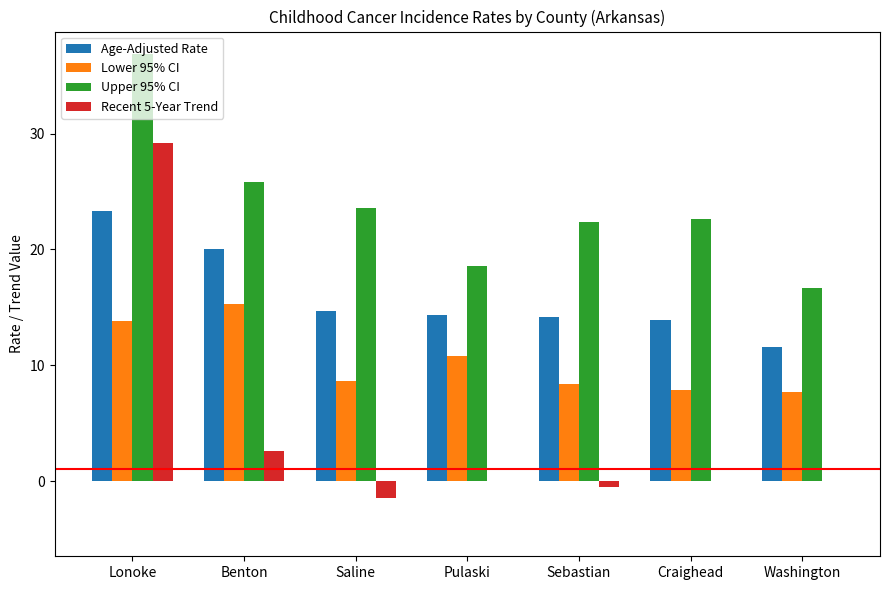

True or false: Recent 5-Year Trend has a value of 0.0 at Pulaski.

True